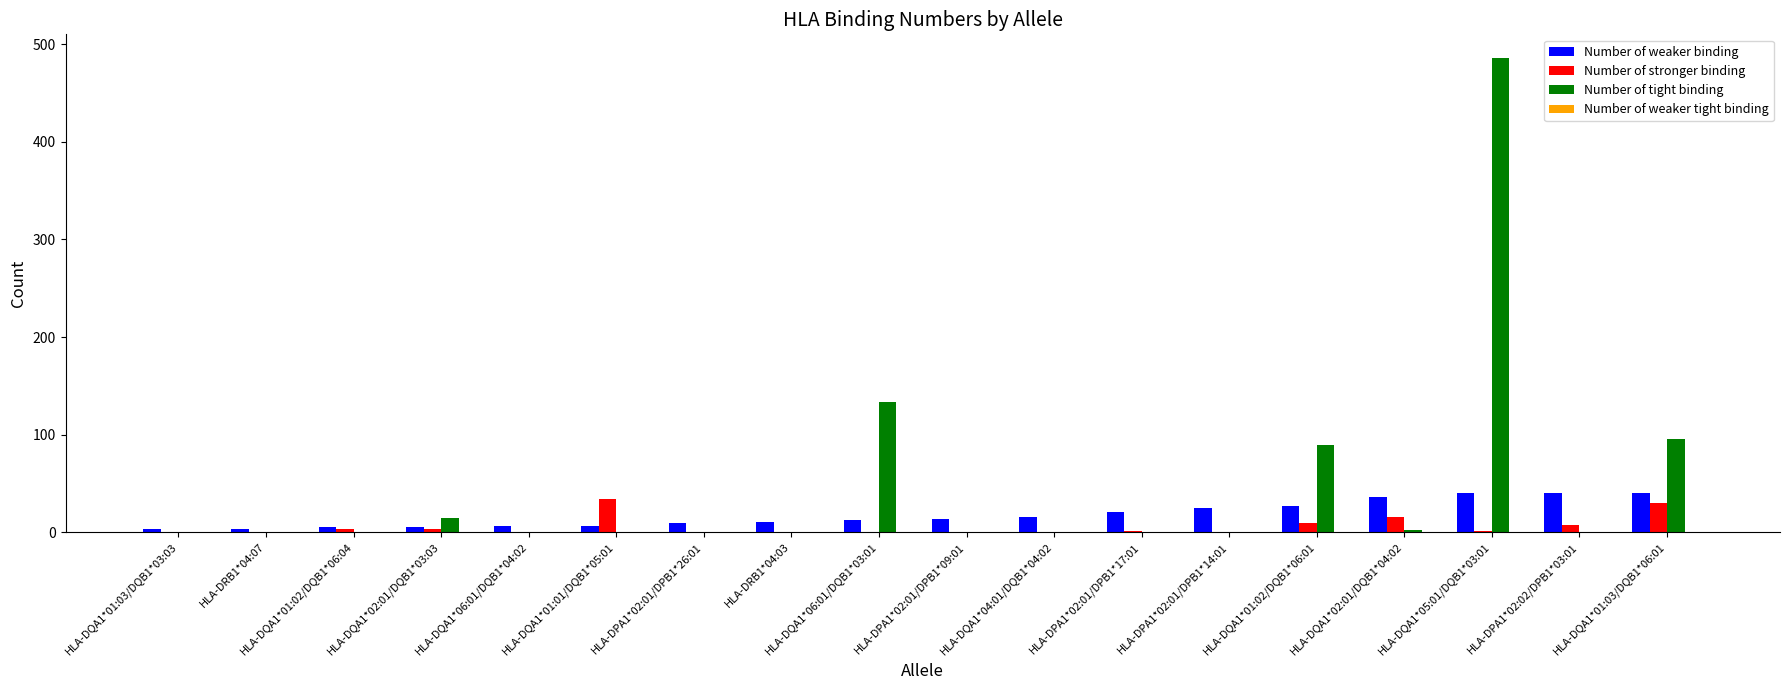

At which category is the sum across all series the highest?

HLA-DQA1*05:01/DQB1*03:01